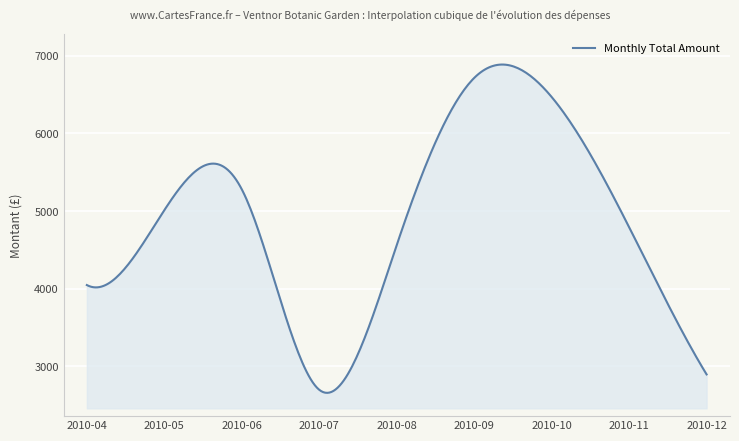

What is the maximum value shown in the chart?

6886.5